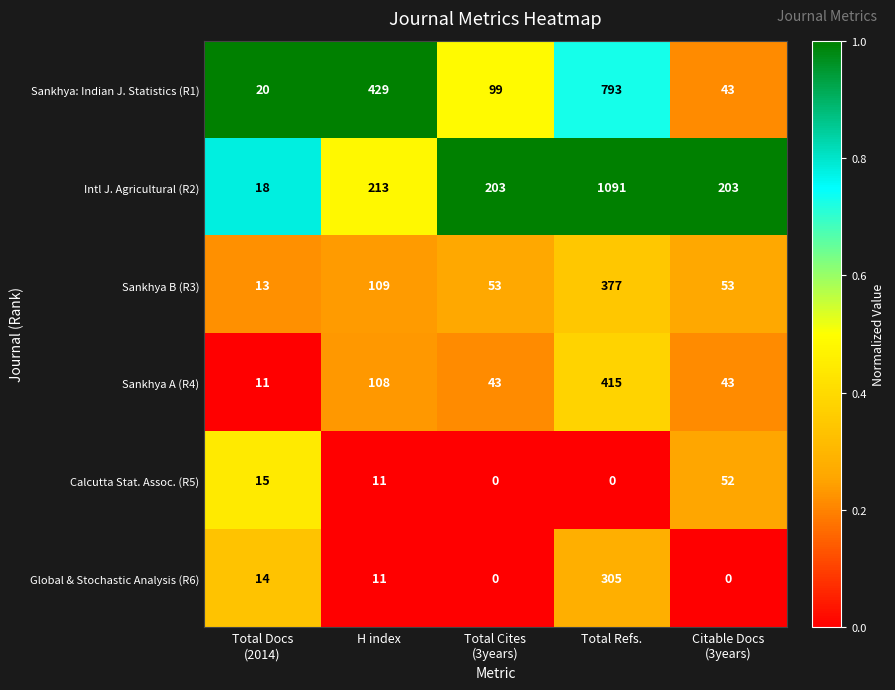

List the series in order of their peak value, highest first.

Intl J. Agricultural (R2), Sankhya: Indian J. Statistics (R1), Sankhya A (R4), Sankhya B (R3), Global & Stochastic Analysis (R6), Calcutta Stat. Assoc. (R5)